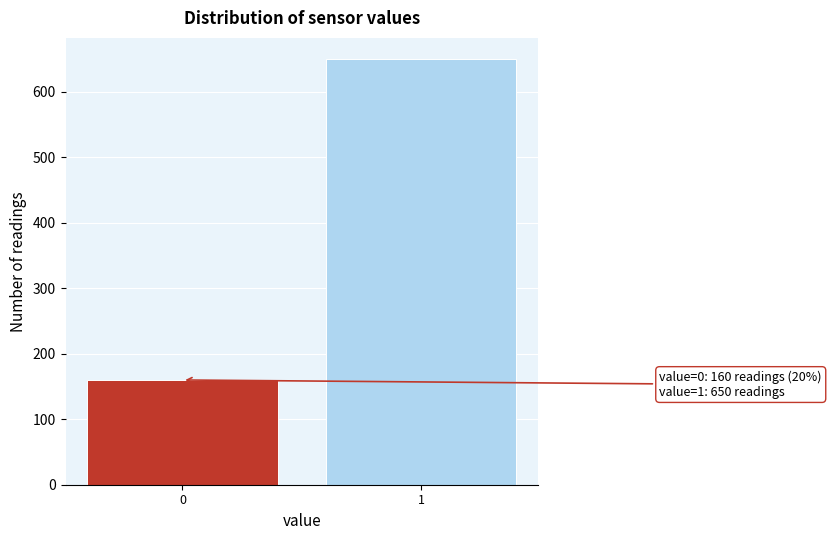

Reading right to left, extract all data points from this chart.

1=650	0=160